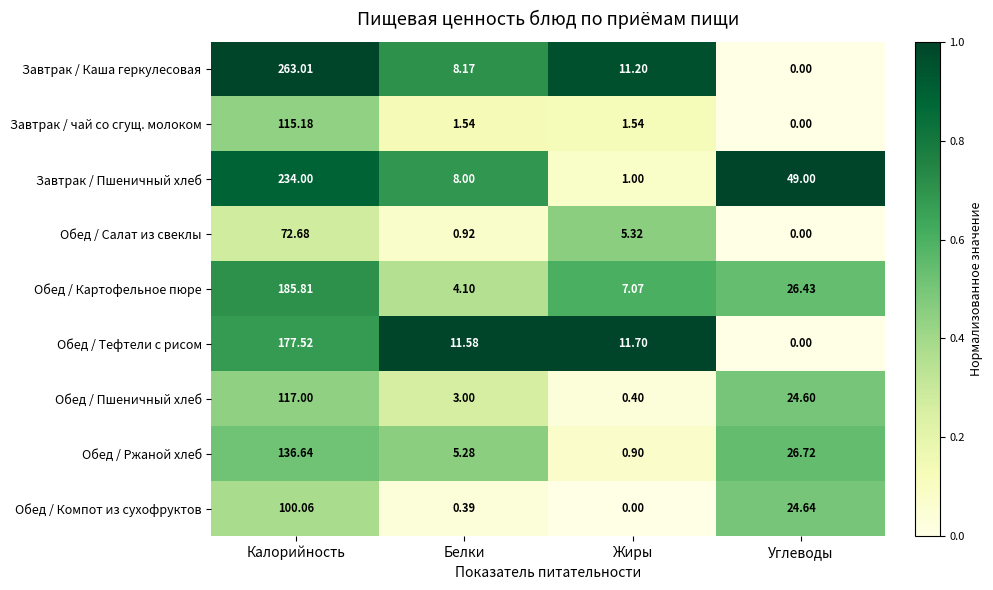

At which label is Завтрак / Пшеничный хлеб closest to 117?

Углеводы